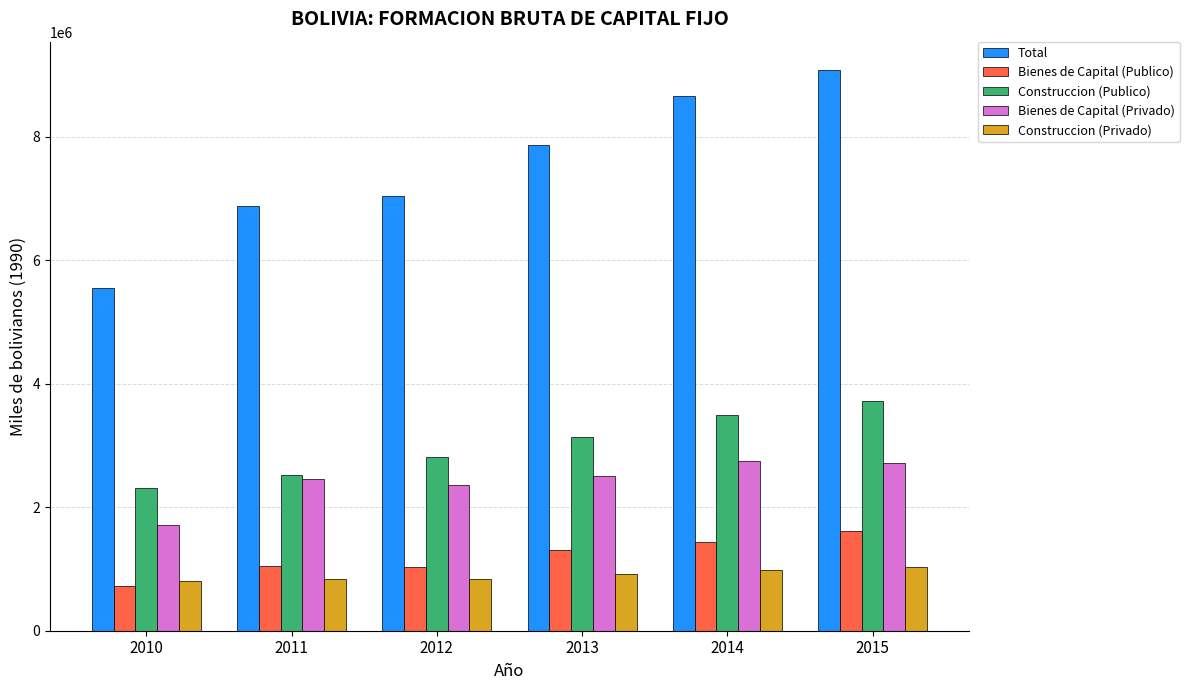

The value of Total at 2013 is 12209779.2. True or false?

False